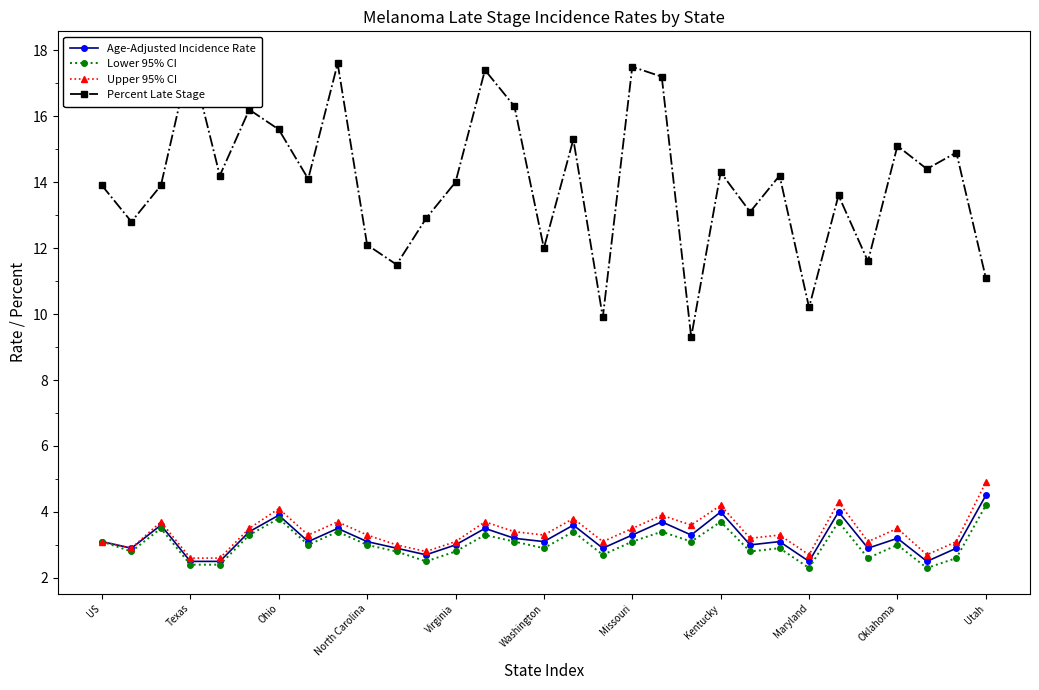

Is the value of Upper 95% CI at Oklahoma greater than the value of Age-Adjusted Incidence Rate at North Carolina?

Yes